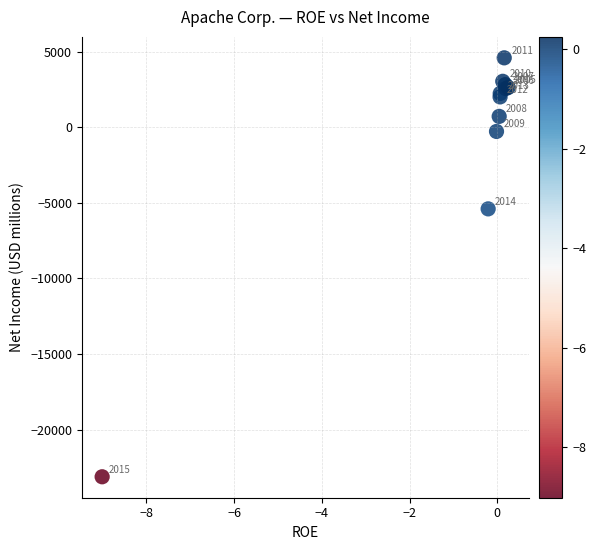

What Y value in the scatter plot is closest to -9267?

-5403